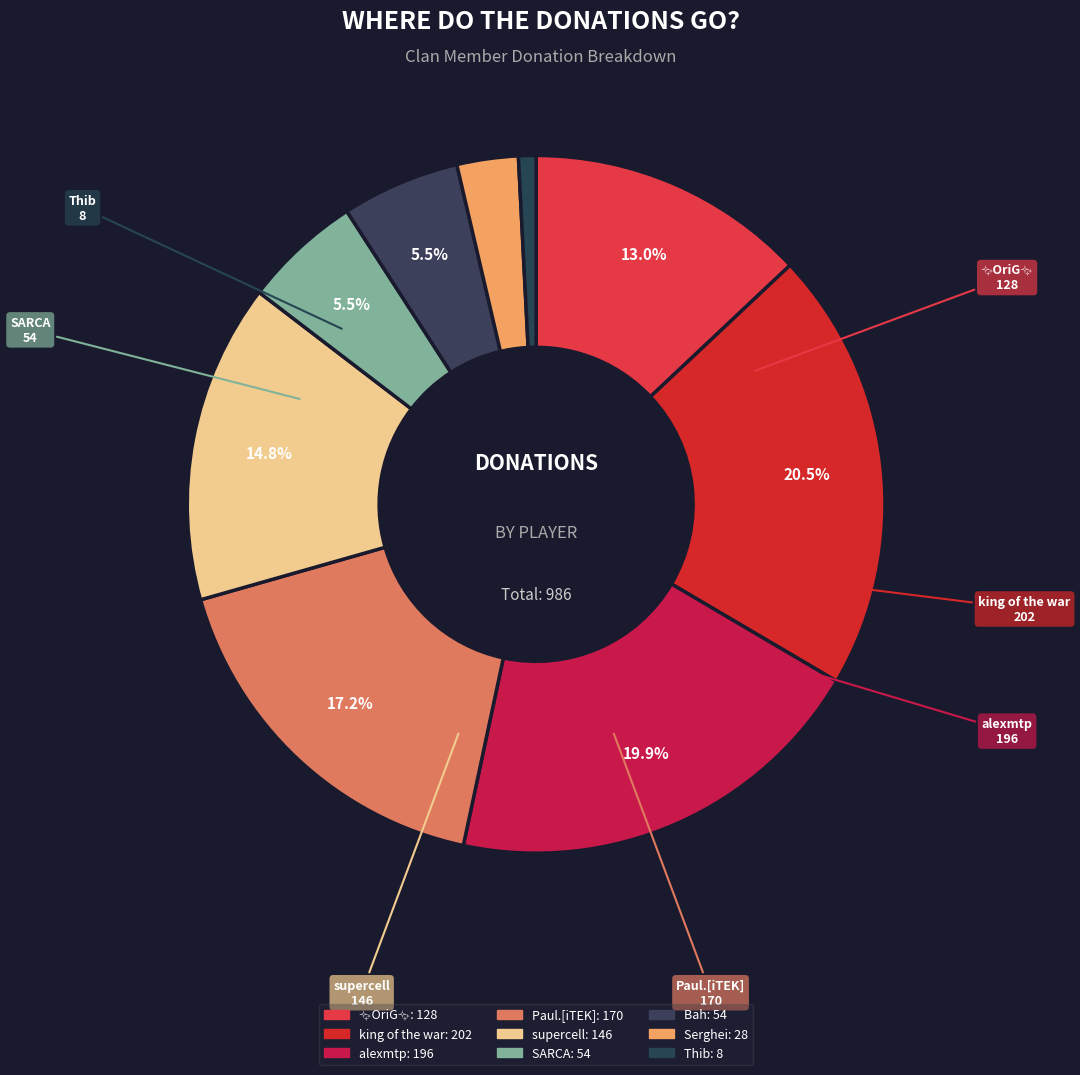

Which slice is the largest?

king of the war (202)